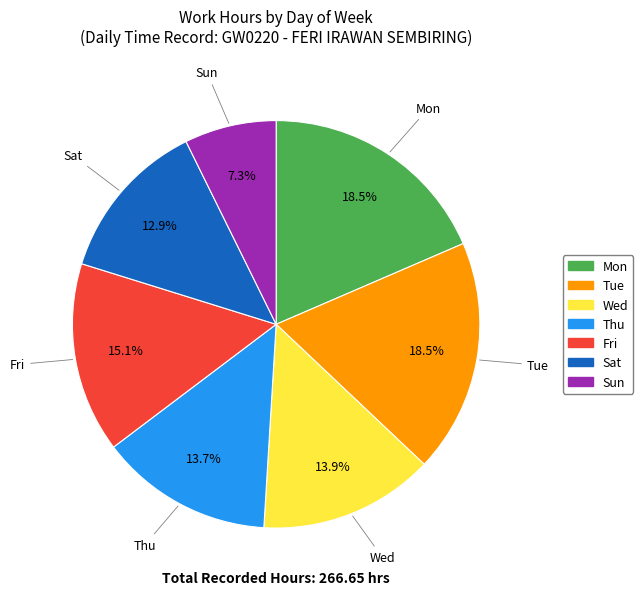

What is the ratio of the value at Mon to the value at Sun?

2.5